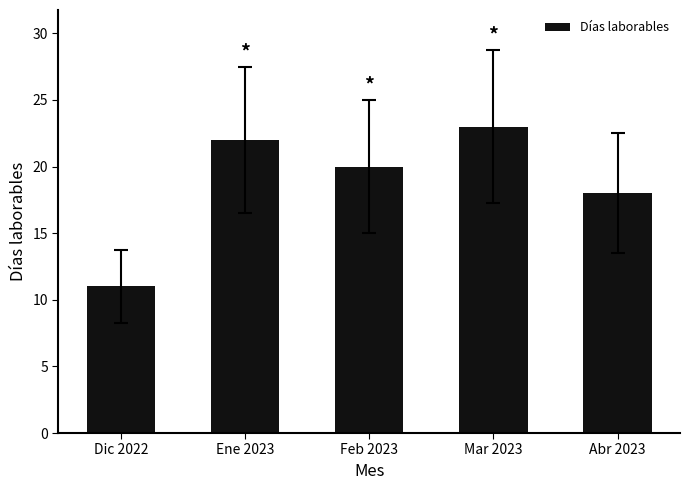

What is the label of the 3rd bar from the right?

Feb 2023